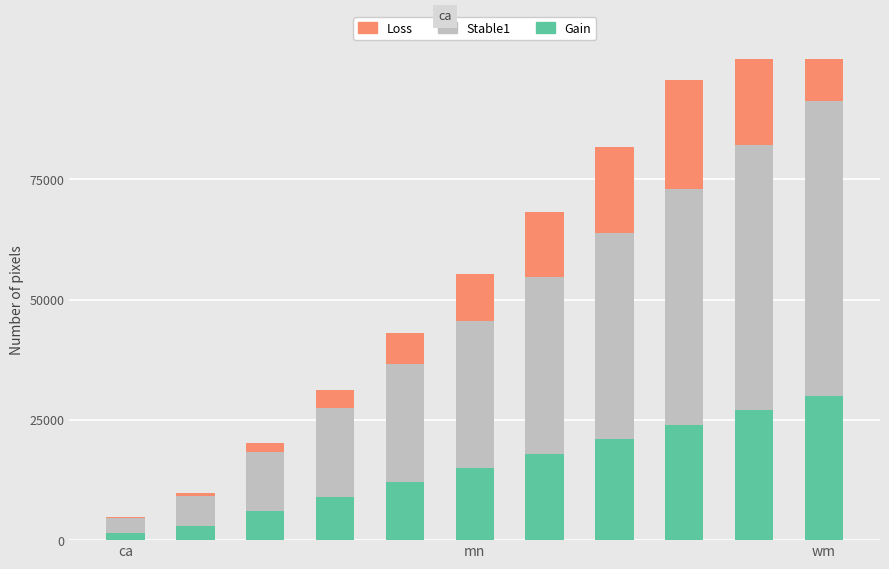

Are the bars horizontal?

No